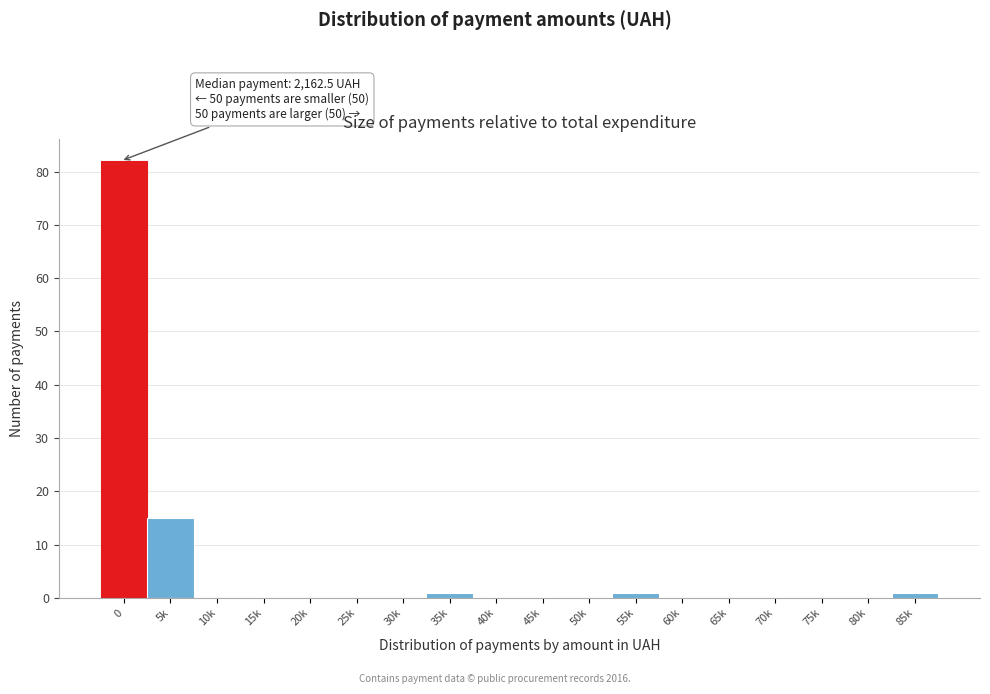

Reading left to right, what are all the values shown in this chart?

0=82	5k=15	10k=0	15k=0	20k=0	25k=0	30k=0	35k=1	40k=0	45k=0	50k=0	55k=1	60k=0	65k=0	70k=0	75k=0	80k=0	85k=1